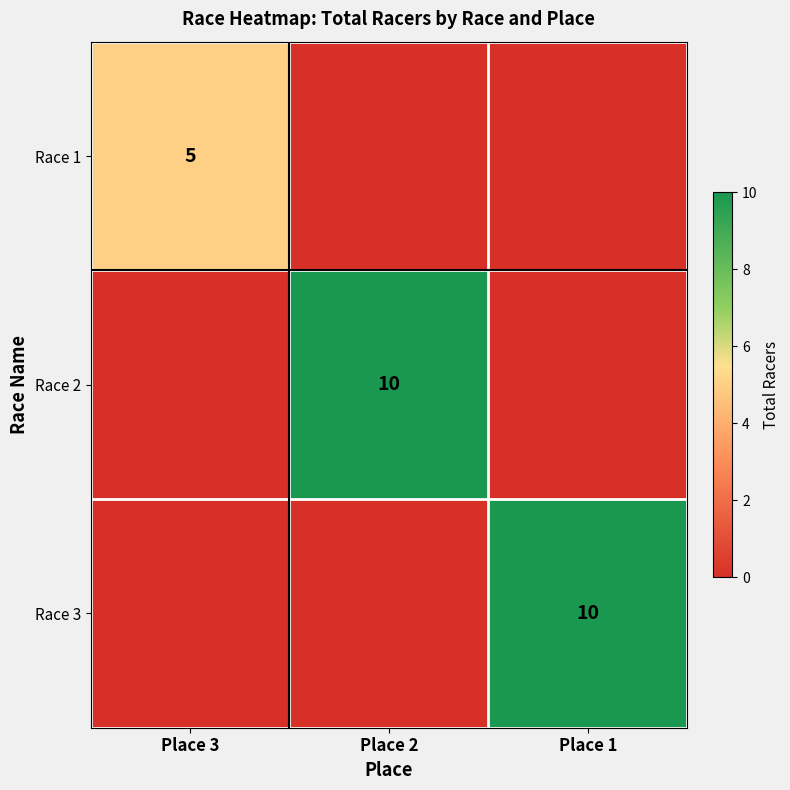

The value of Race 1 at Place 3 is 5. True or false?

True